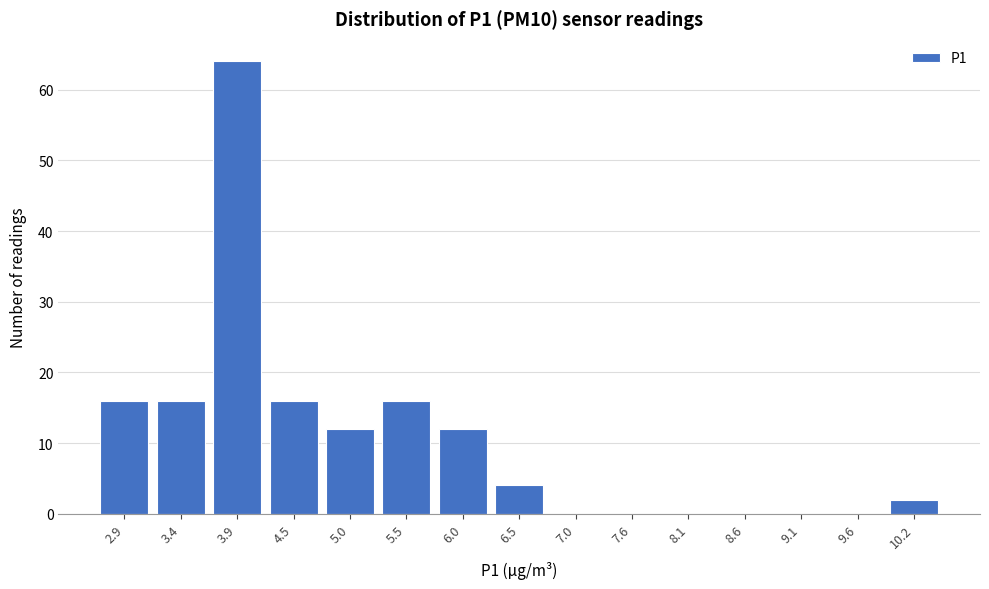

Reading left to right, extract all data points from this chart.

2.9=16	3.4=16	3.9=64	4.5=16	5.0=12	5.5=16	6.0=12	6.5=4	7.0=0	7.6=0	8.1=0	8.6=0	9.1=0	9.6=0	10.2=2